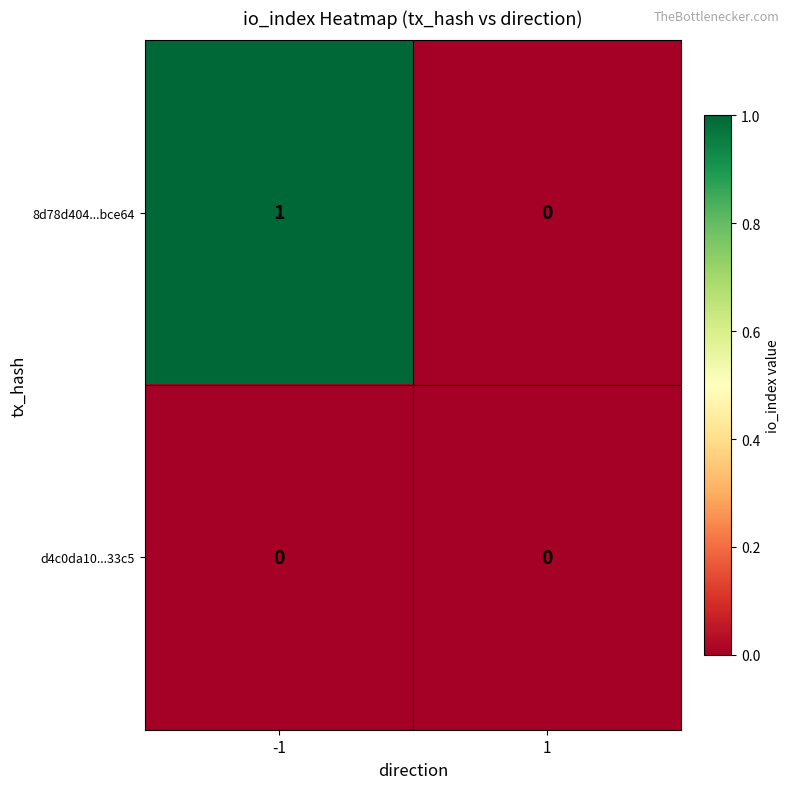

Rank the series by their maximum value, from lowest to highest.

d4c0da10...33c5, 8d78d404...bce64